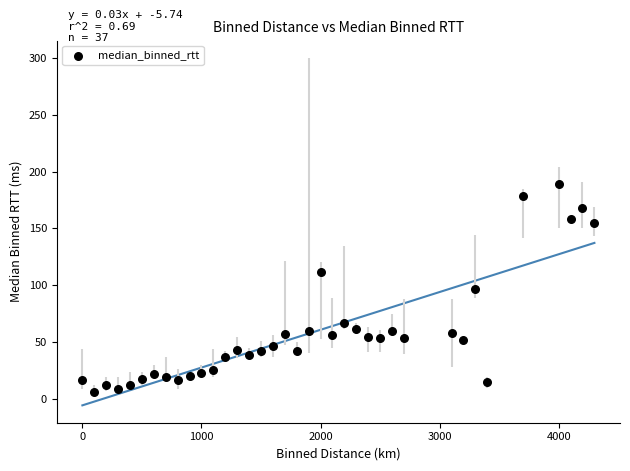

What is the range of Y values (max minus min)?

183.1